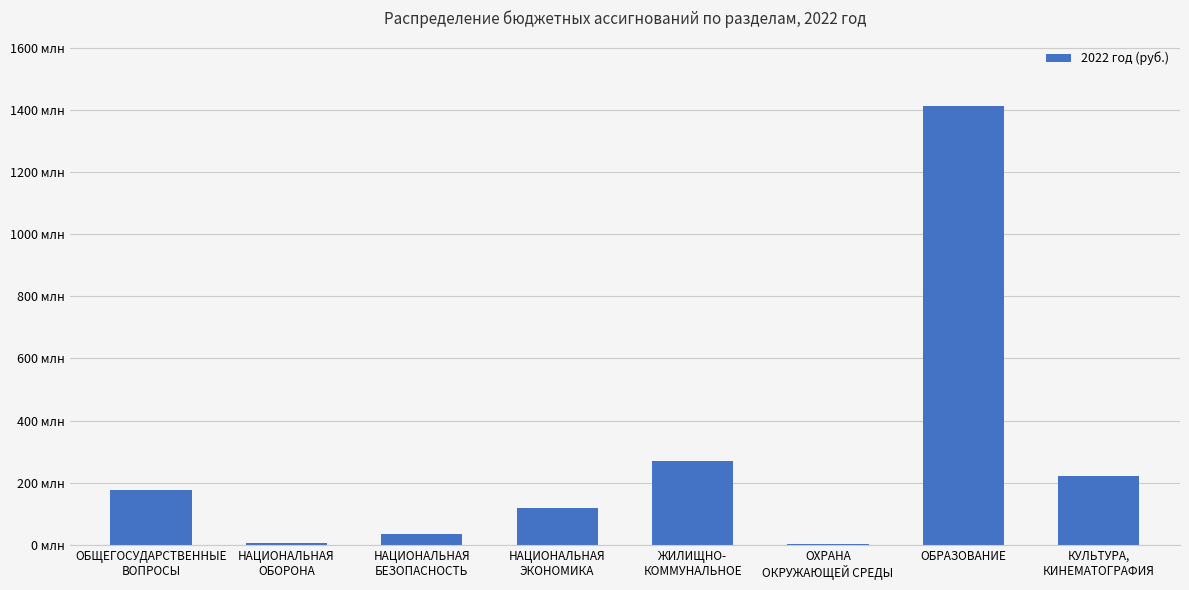

Are the bars horizontal?

No